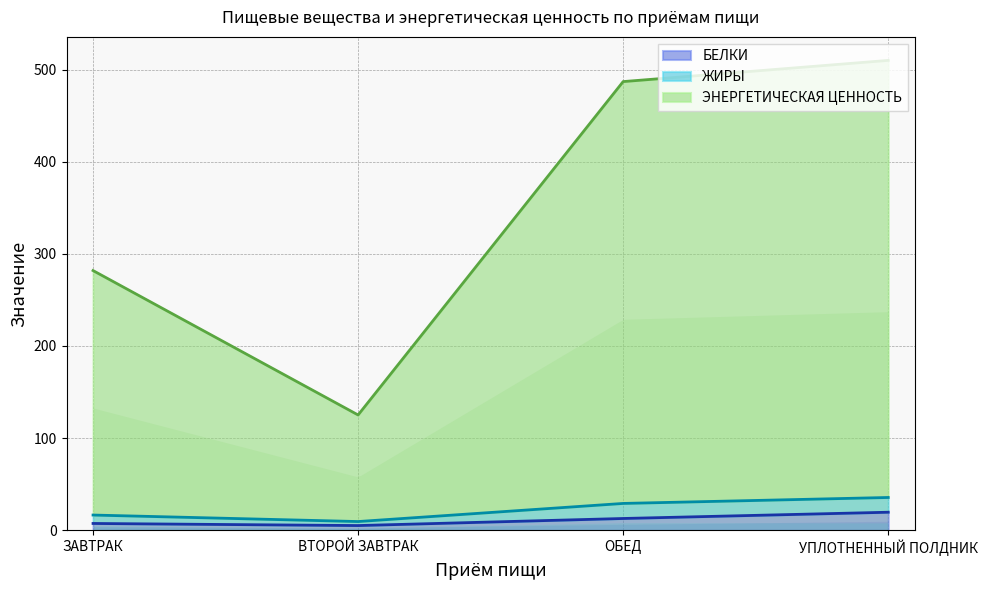

True or false: БЕЛКИ has a value of 12.7 at ОБЕД.

True